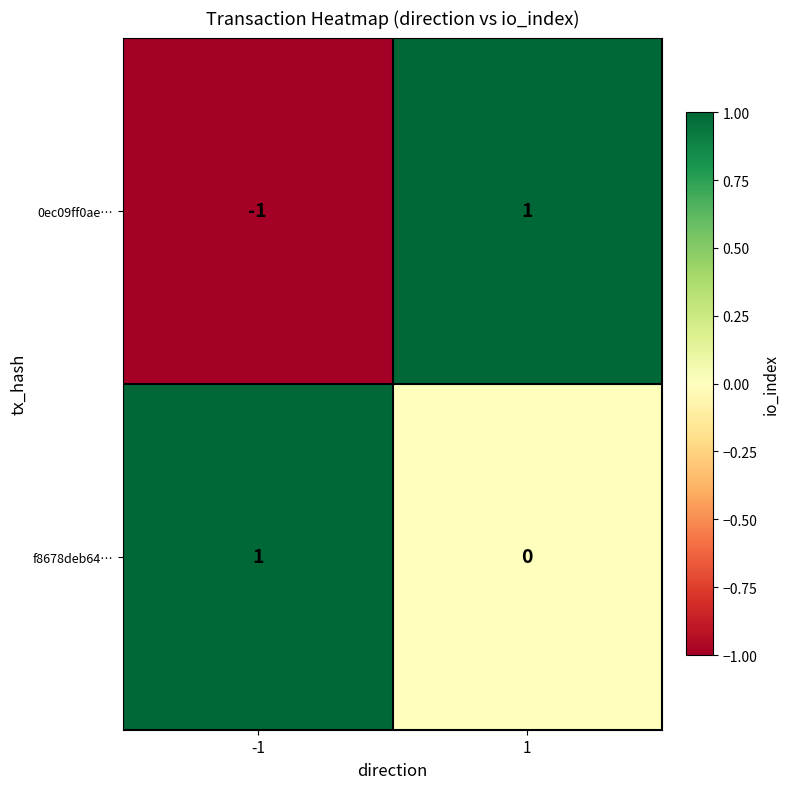

Rank the series by their average value, from highest to lowest.

f8678deb64…, 0ec09ff0ae…